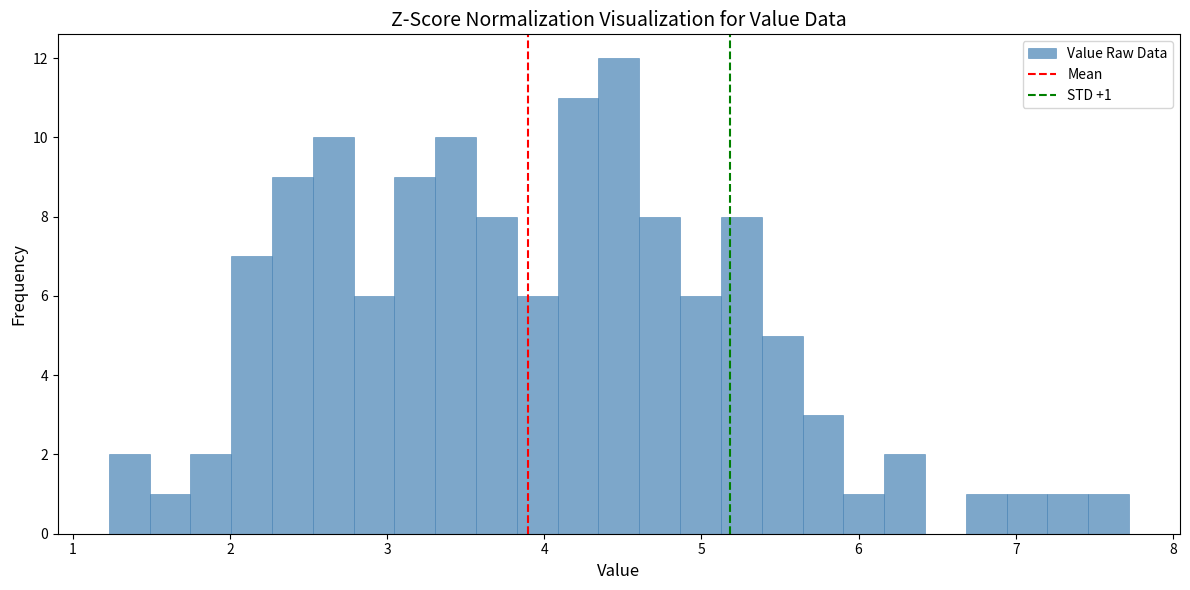

Read against the x-axis, roughly where is the centre of the tallest bar?

4.5